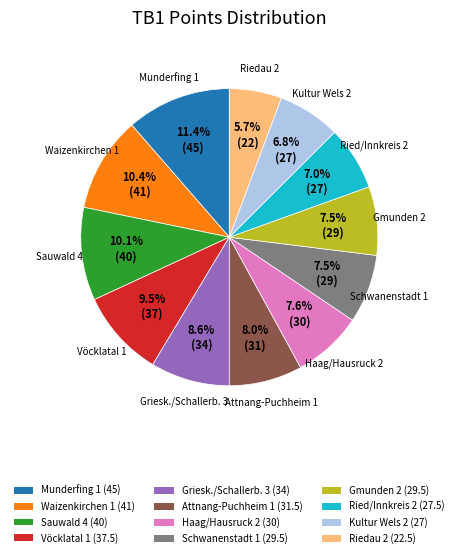

What percentage is NOT represented by Ried/Innkreis 2?

93.0%